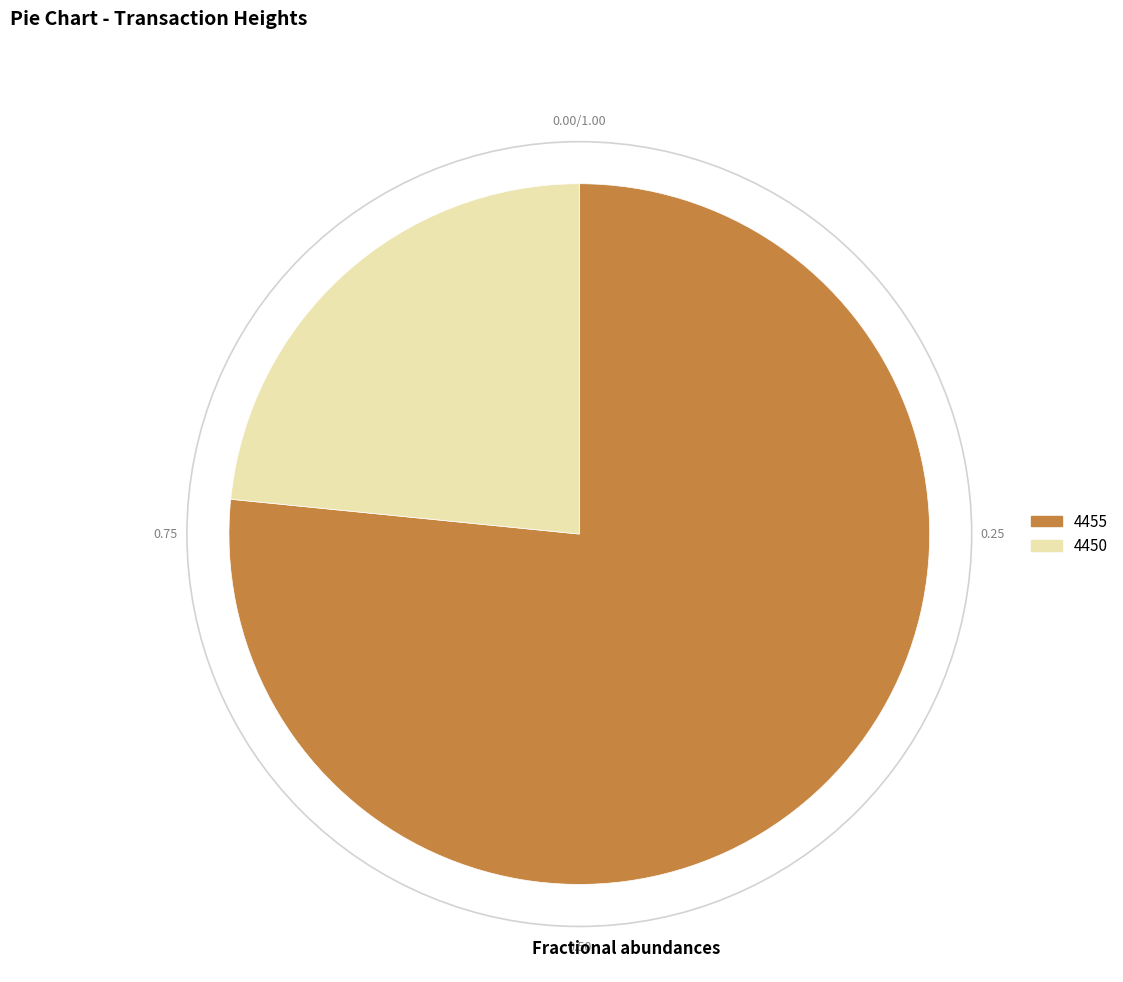

Is 4450 the majority of the pie?

No